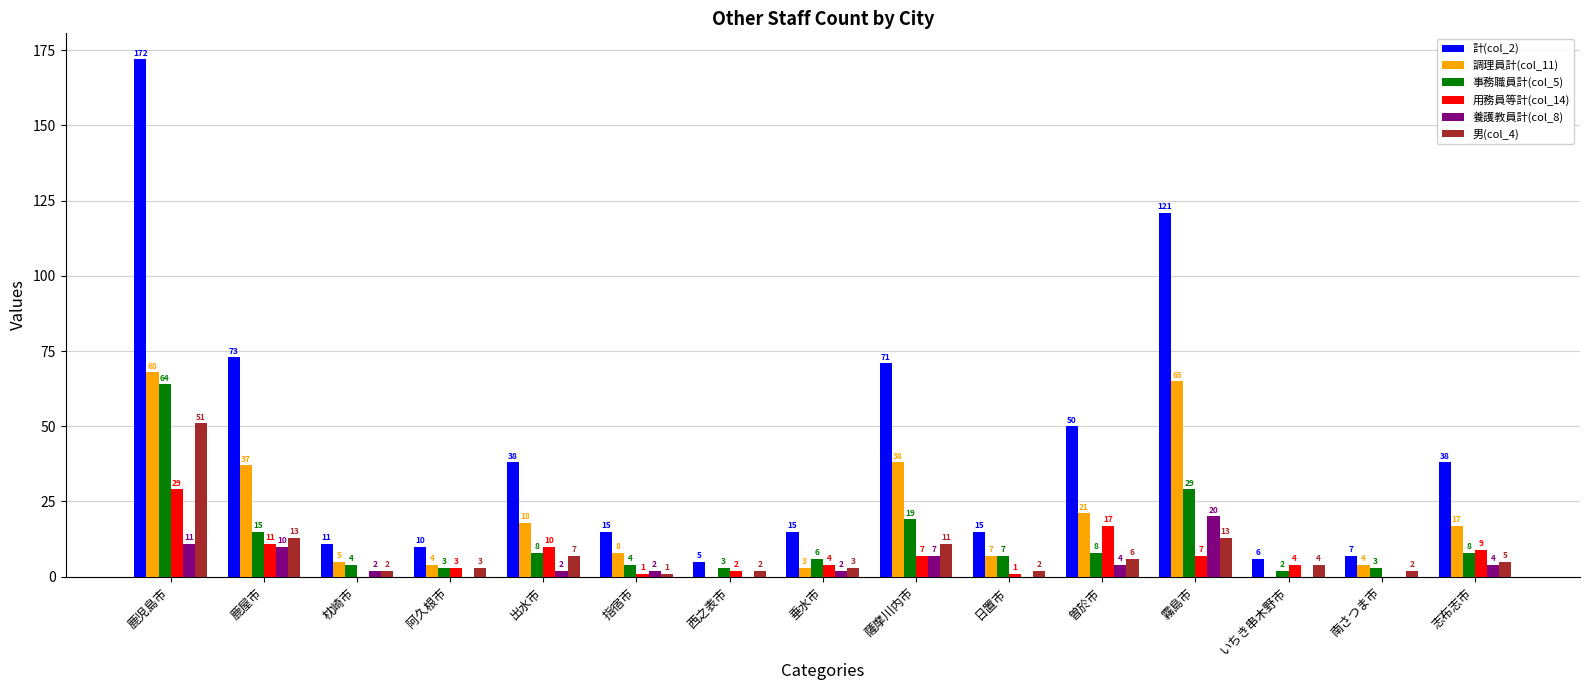

Is the value of 男(col_4) at 日置市 greater than the value of 調理員計(col_11) at 霧島市?

No